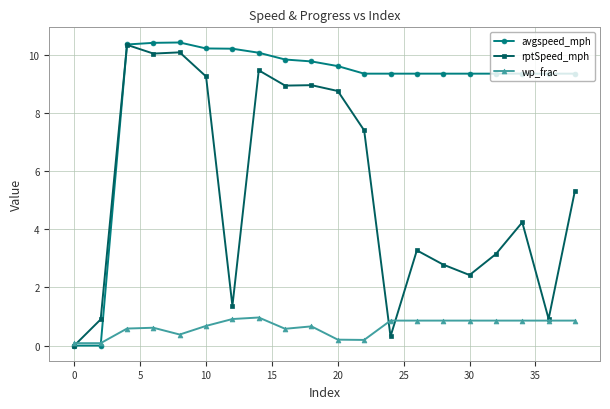

Which series has the largest total across all categories?

avgspeed_mph